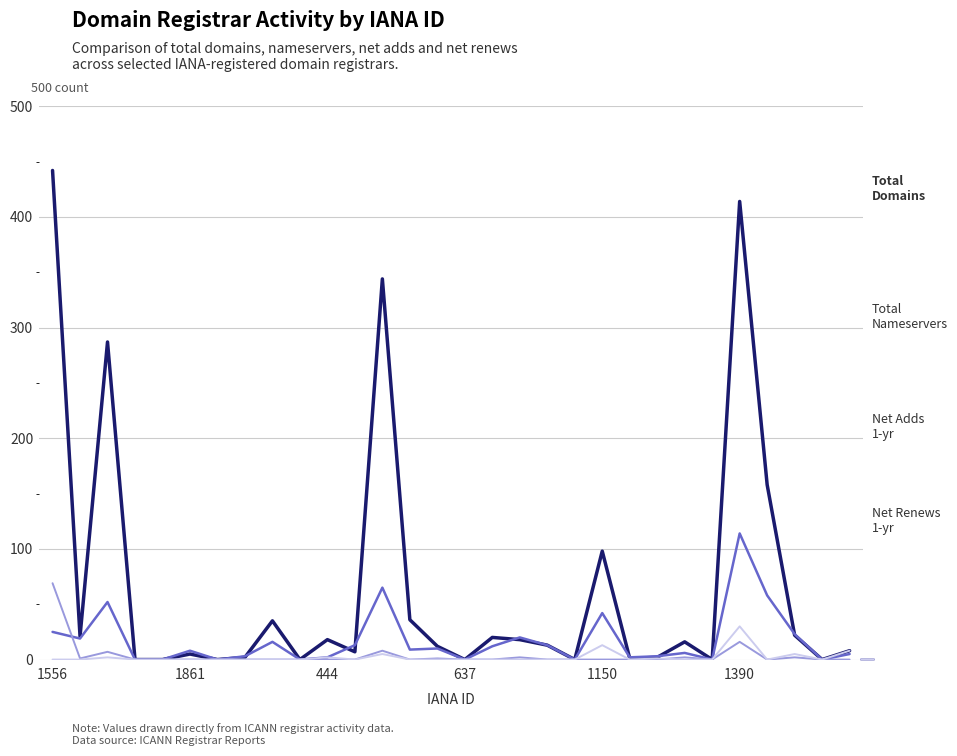

What is the maximum value shown in the chart?

442